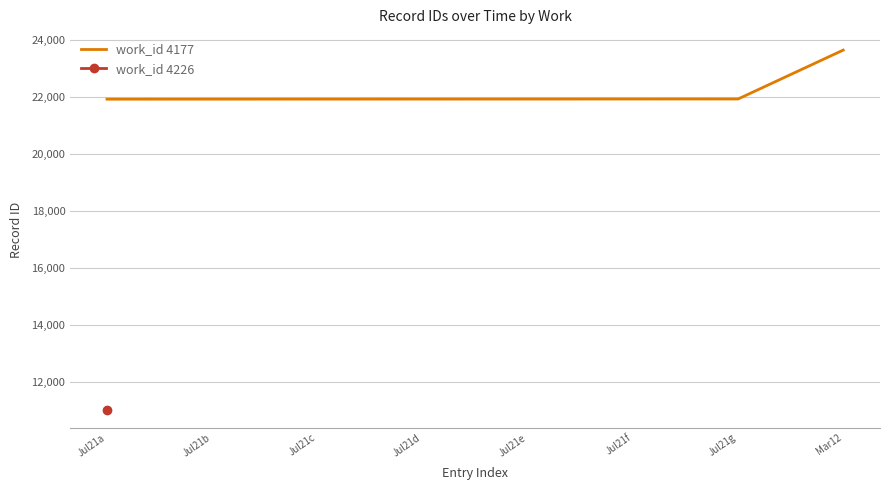

What is the smallest value displayed?

21917